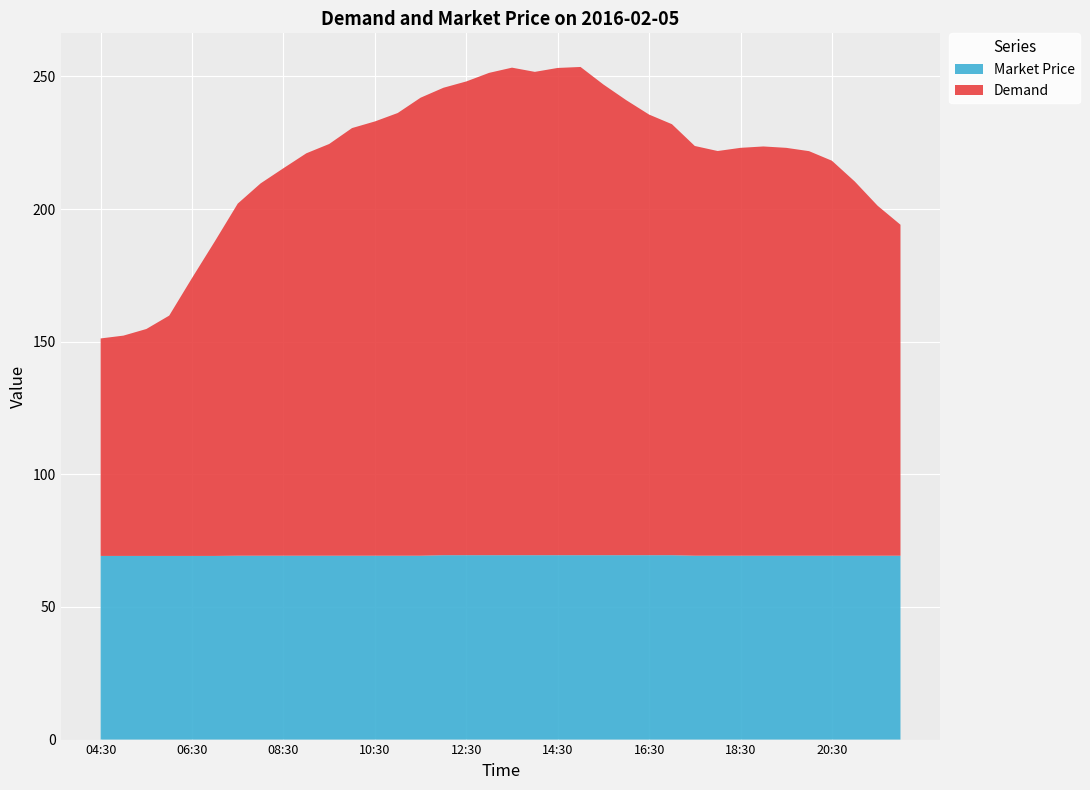

Reading left to right, what are all the values shown in this chart?

Demand: 151.2	152.3	154.8	159.8	174.0	187.9	202.1	209.7	215.4	221.0	224.5	230.5	233.0	236.2	242.0	245.7	248.1	251.4	253.3	251.7	253.2	253.6	247.0	241.1	235.6	232.0	223.8	221.9	223.1	223.6	223.1	221.8	218.2	210.4	201.3	194.1
Market Price: 69.2	69.2	69.2	69.2	69.2	69.2	69.3	69.3	69.3	69.3	69.3	69.3	69.3	69.3	69.3	69.5	69.5	69.5	69.5	69.5	69.5	69.5	69.5	69.5	69.5	69.5	69.3	69.3	69.3	69.3	69.3	69.3	69.3	69.3	69.3	69.3